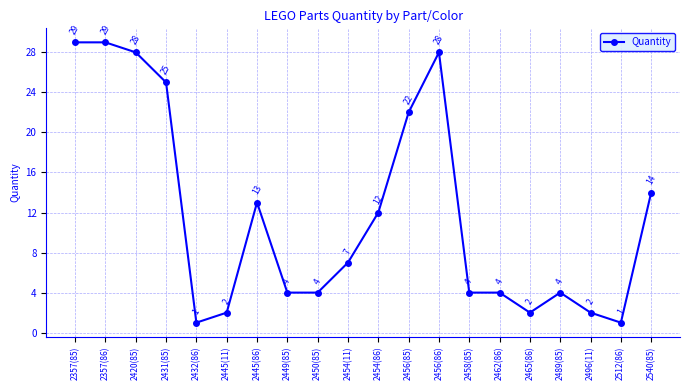

Read the value at 2420(85).

28